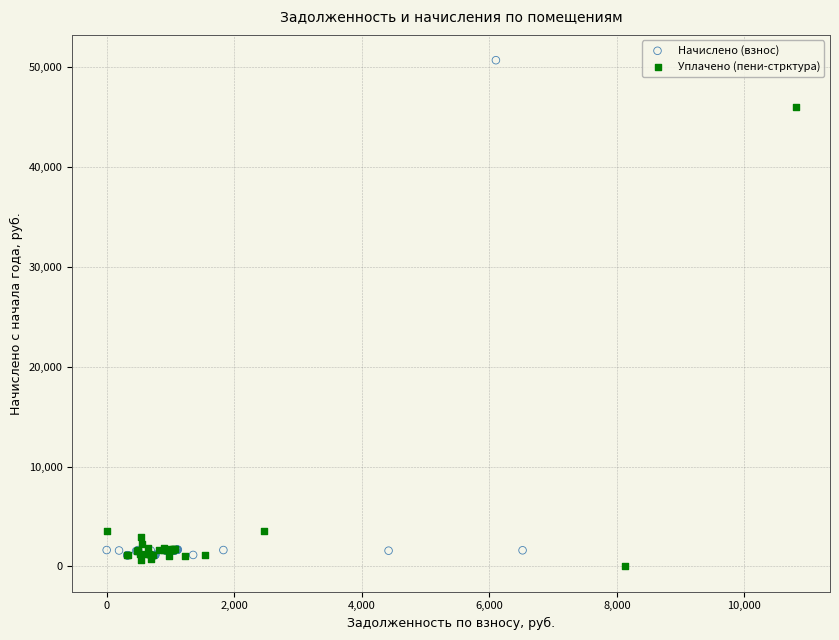

Which series has the widest spread of Y values?

Начислено (взнос)